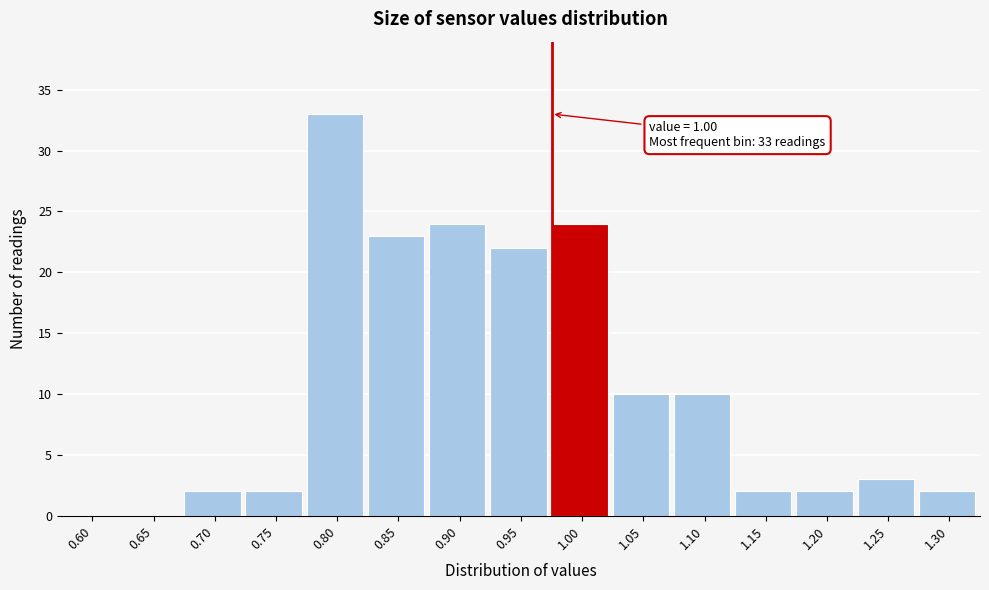

Reading left to right, what are all the values shown in this chart?

0.60=0	0.65=0	0.70=2	0.75=2	0.80=33	0.85=23	0.90=24	0.95=22	1.00=24	1.05=10	1.10=10	1.15=2	1.20=2	1.25=3	1.30=2